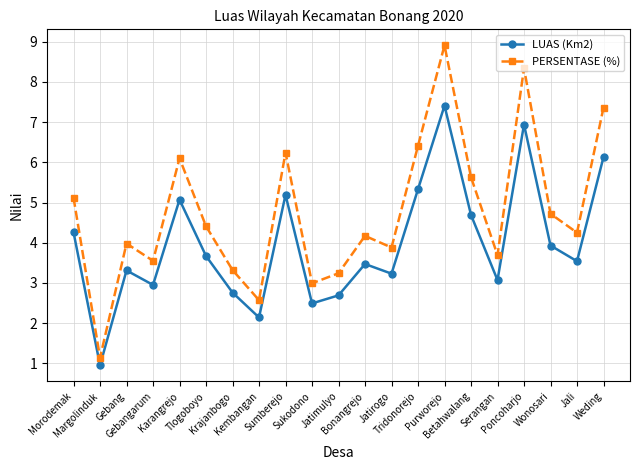

At which category is the sum across all series the highest?

Purworejo